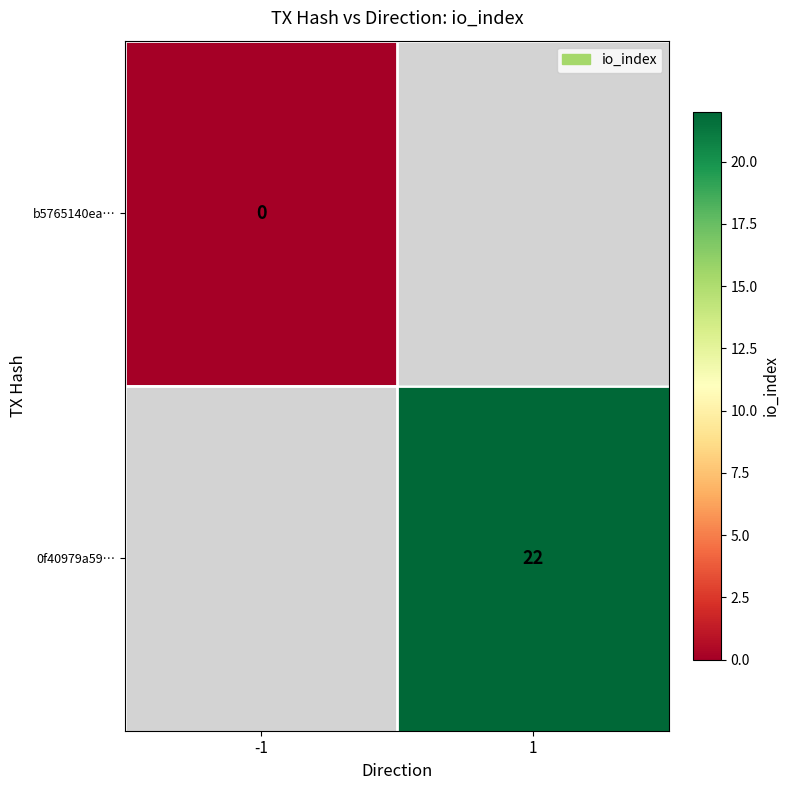

How many data points does each series have?

2